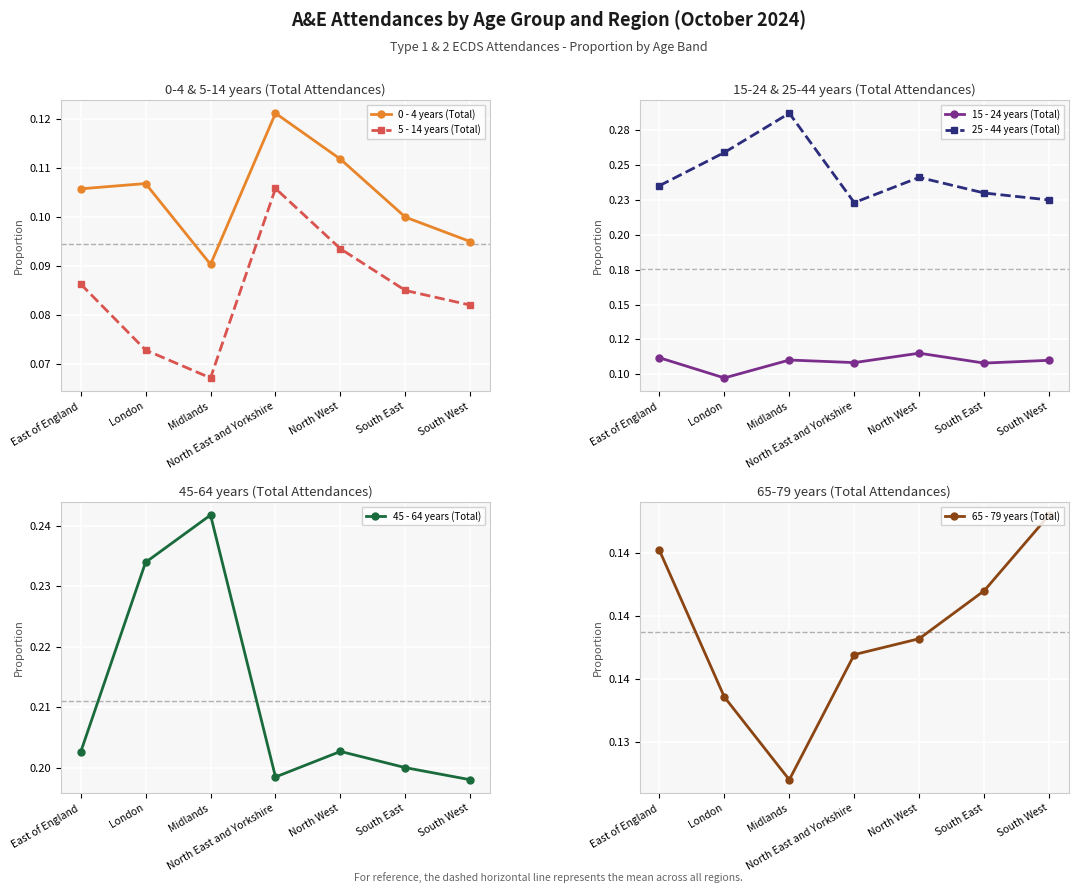

Which series has the largest total across all categories?

25 - 44 years (Total)